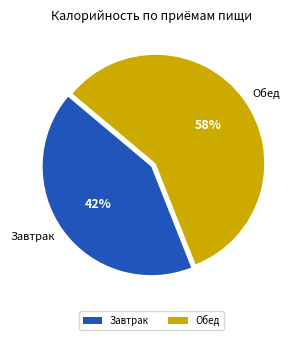

To the nearest percent, what percentage of the pie is Обед?

58%